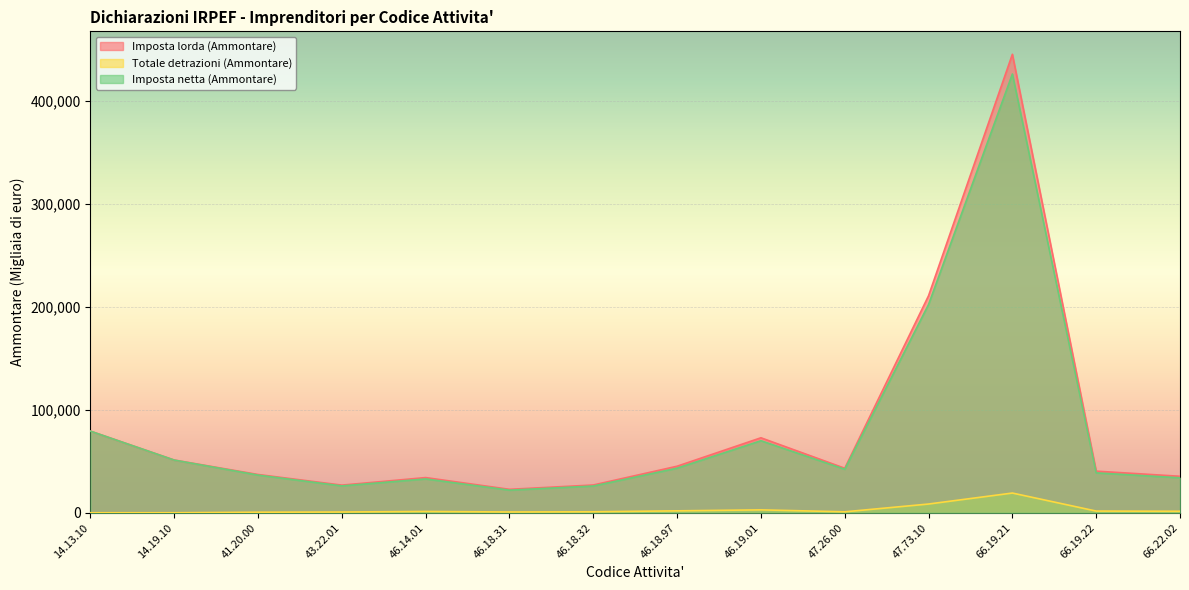

At 47.73.10, list the series in order from smallest to largest.

Totale detrazioni (Ammontare), Imposta netta (Ammontare), Imposta lorda (Ammontare)